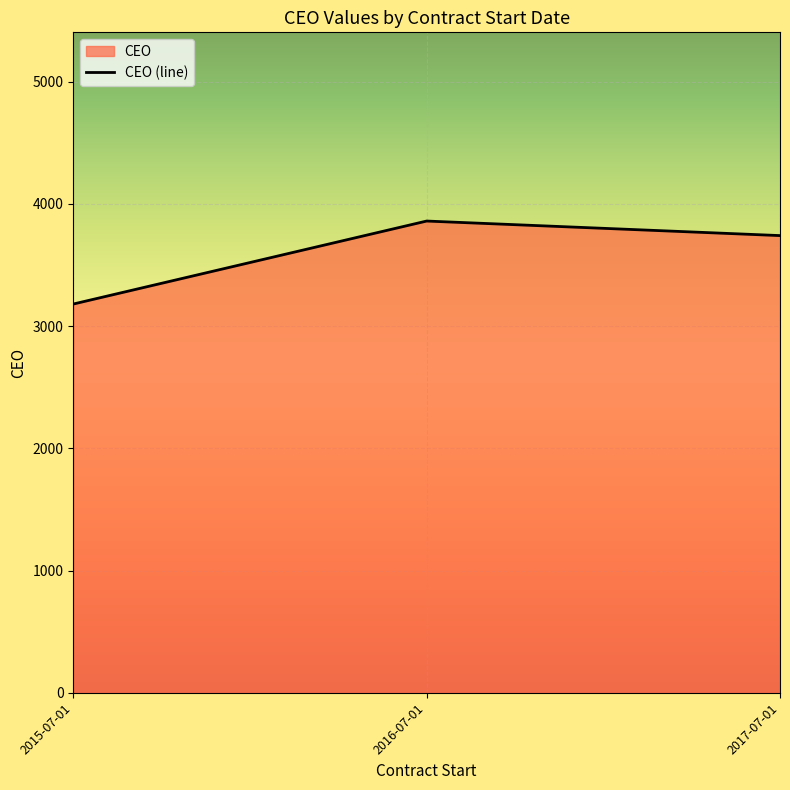

What is the sum of all values?

10782